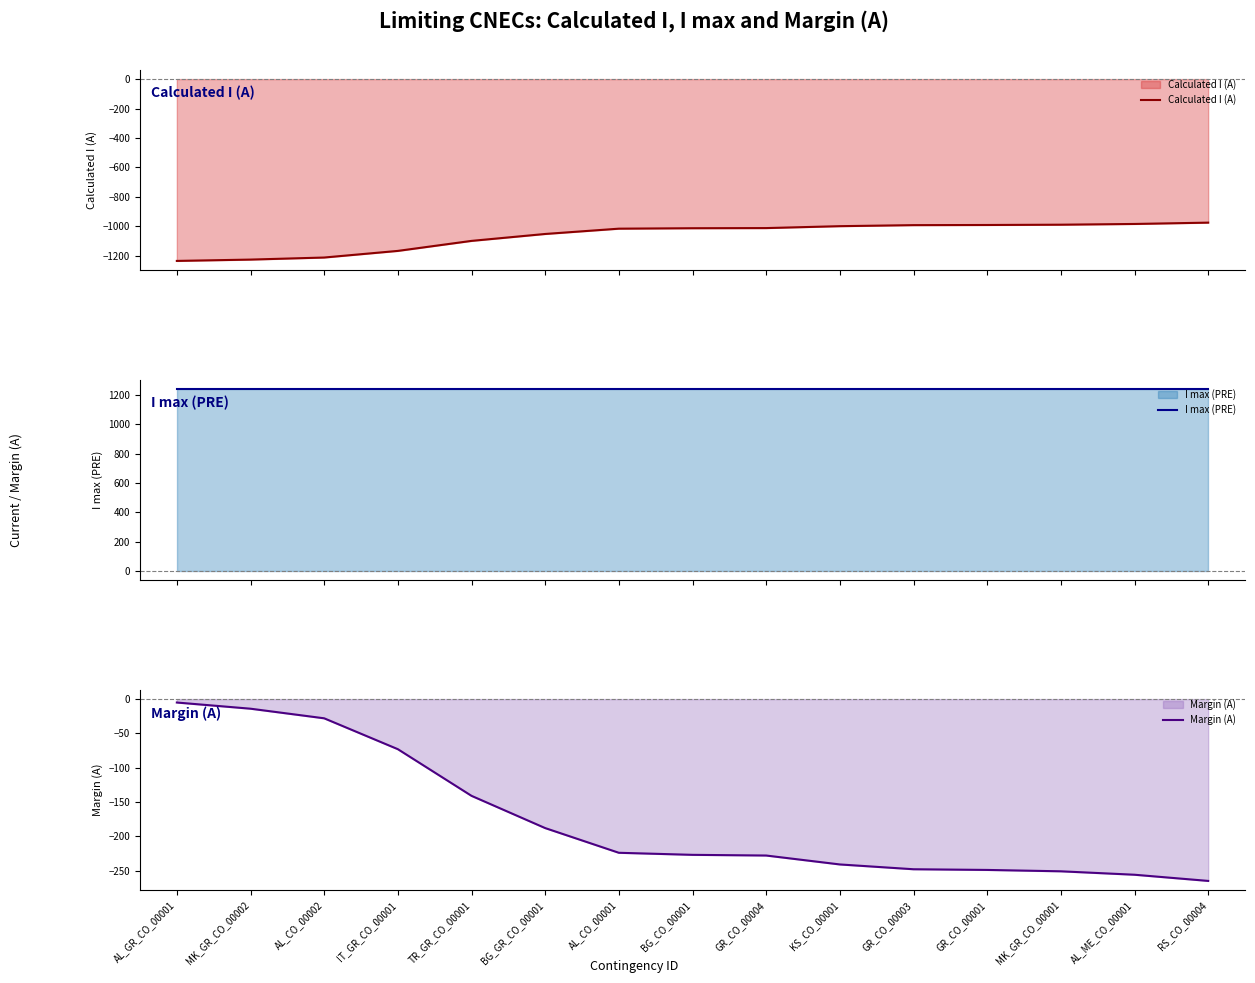

True or false: Margin (A) has a value of -28 at AL_CO_00002.

True